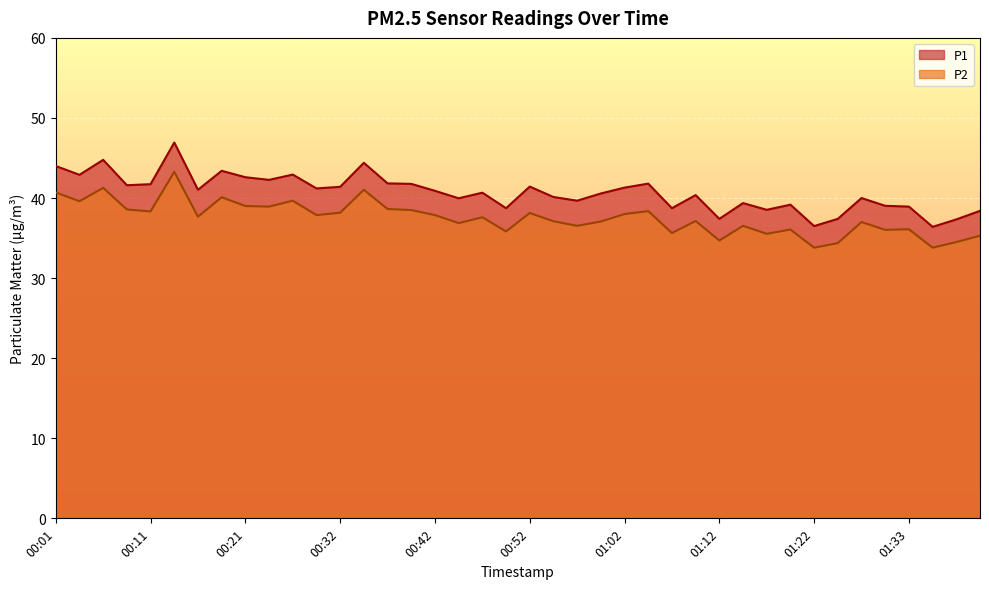

How many data points does each series have?

40